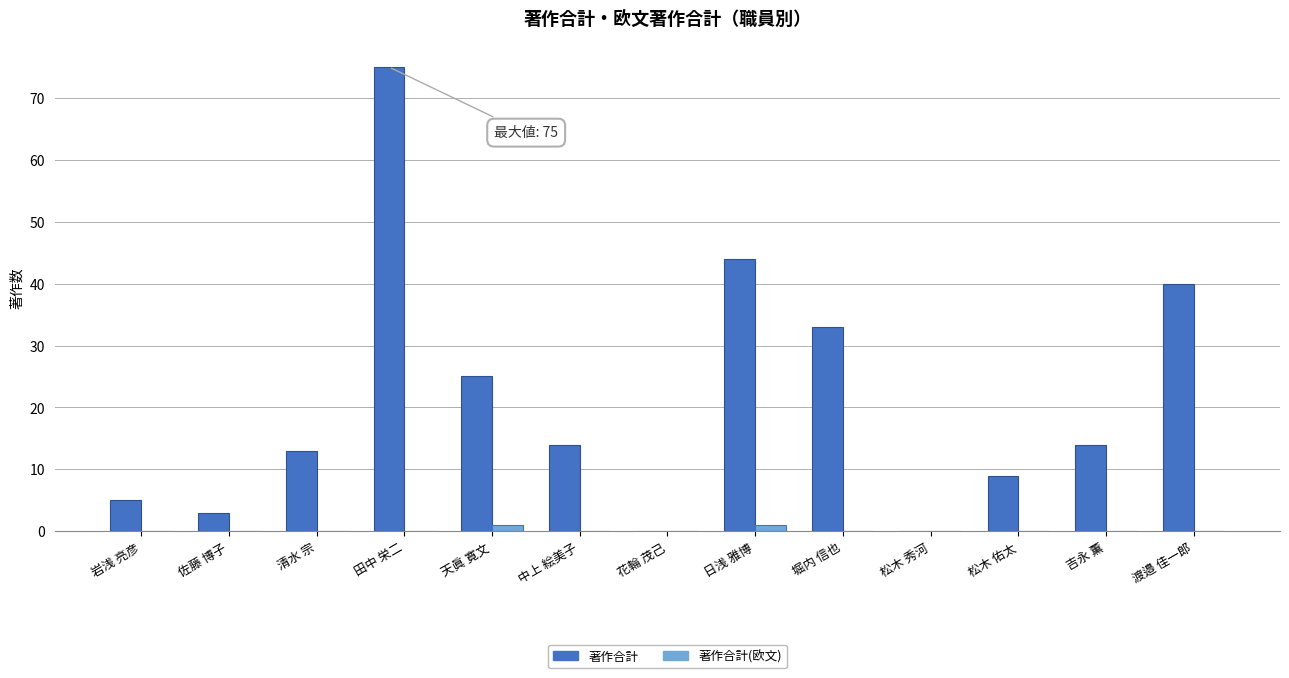

Reading left to right, extract all data points from this chart.

著作合計: 岩浅 亮彦=5	佐藤 博子=3	清水 宗=13	田中 栄二=75	天眞 寛文=25	中上 絵美子=14	花輪 茂己=0	日浅 雅博=44	堀内 信也=33	松木 秀河=0	松木 佑太=9	吉永 薫=14	渡邉 佳一郎=40
著作合計(欧文): 岩浅 亮彦=0	佐藤 博子=0	清水 宗=0	田中 栄二=0	天眞 寛文=1	中上 絵美子=0	花輪 茂己=0	日浅 雅博=1	堀内 信也=0	松木 秀河=0	松木 佑太=0	吉永 薫=0	渡邉 佳一郎=0